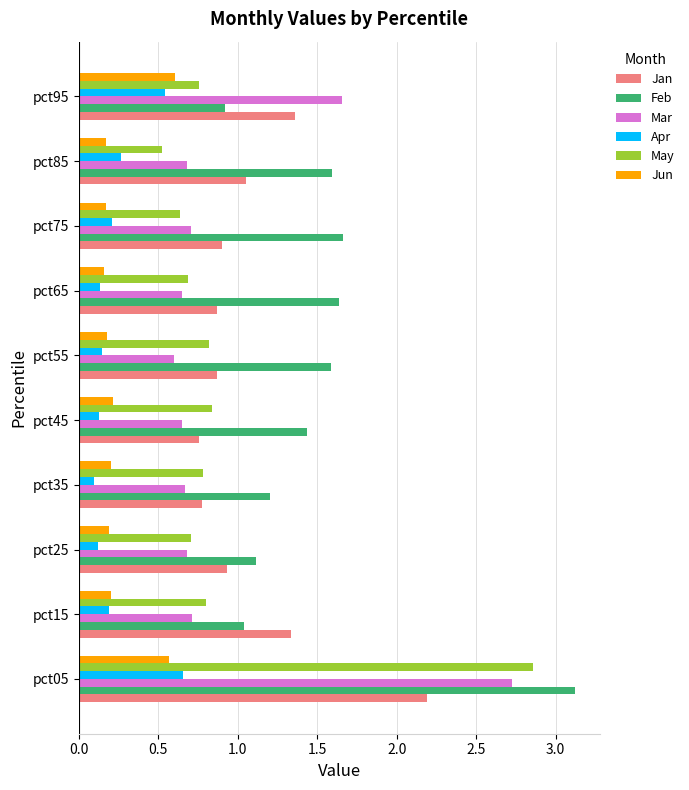

At which category does the chart reach its peak across all series?

pct05